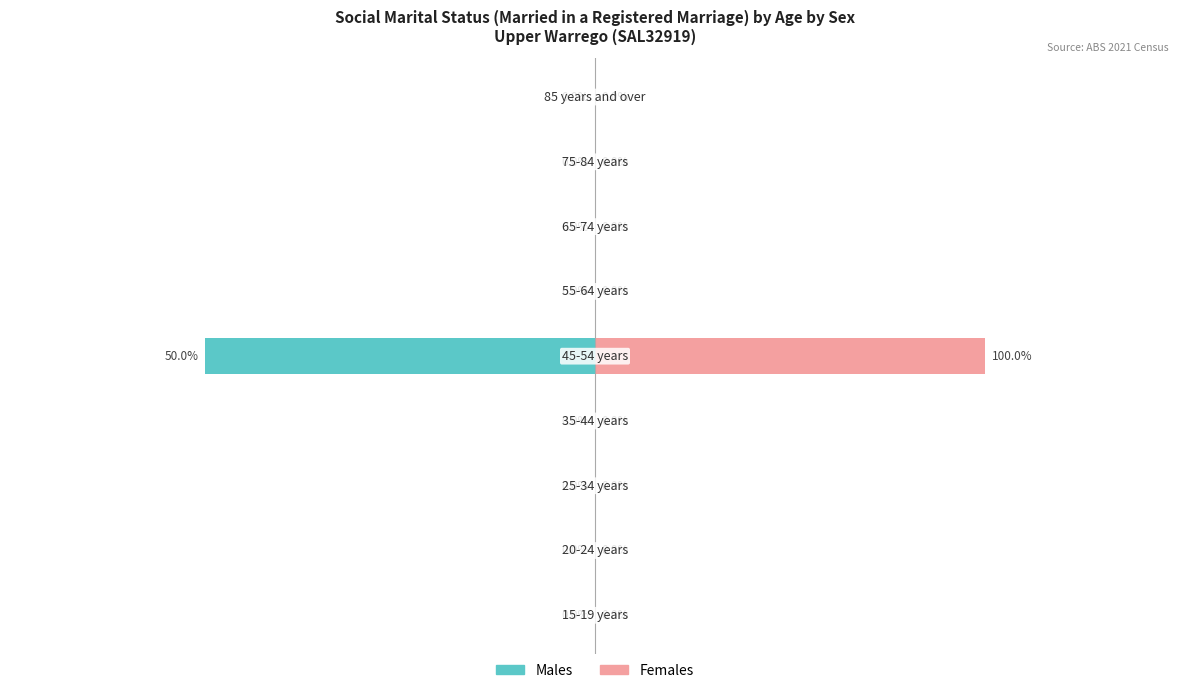

How many bars are there in total?

18